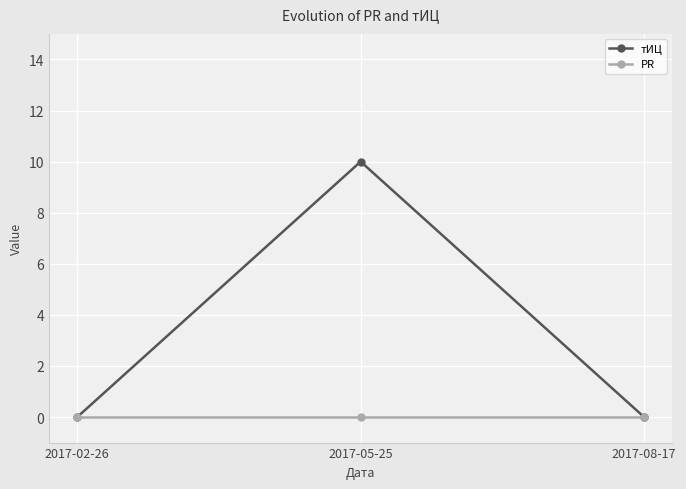

List the series in order of their peak value, lowest first.

PR, тИЦ